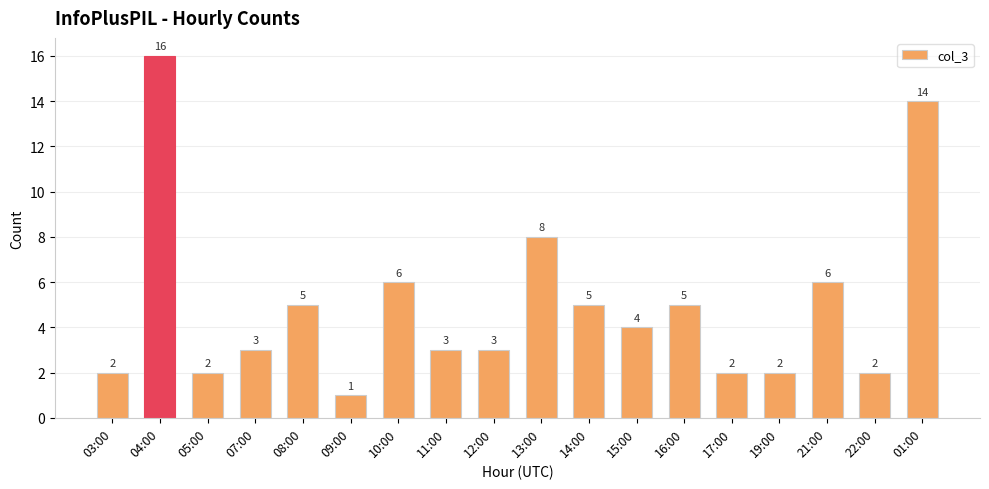

True or false: the data shows 10 at 04:00.

False